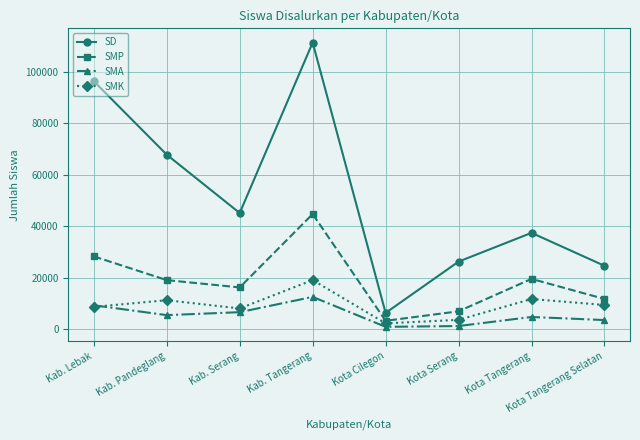

Which series changed the most between Kab. Serang and Kota Tangerang Selatan?

SD